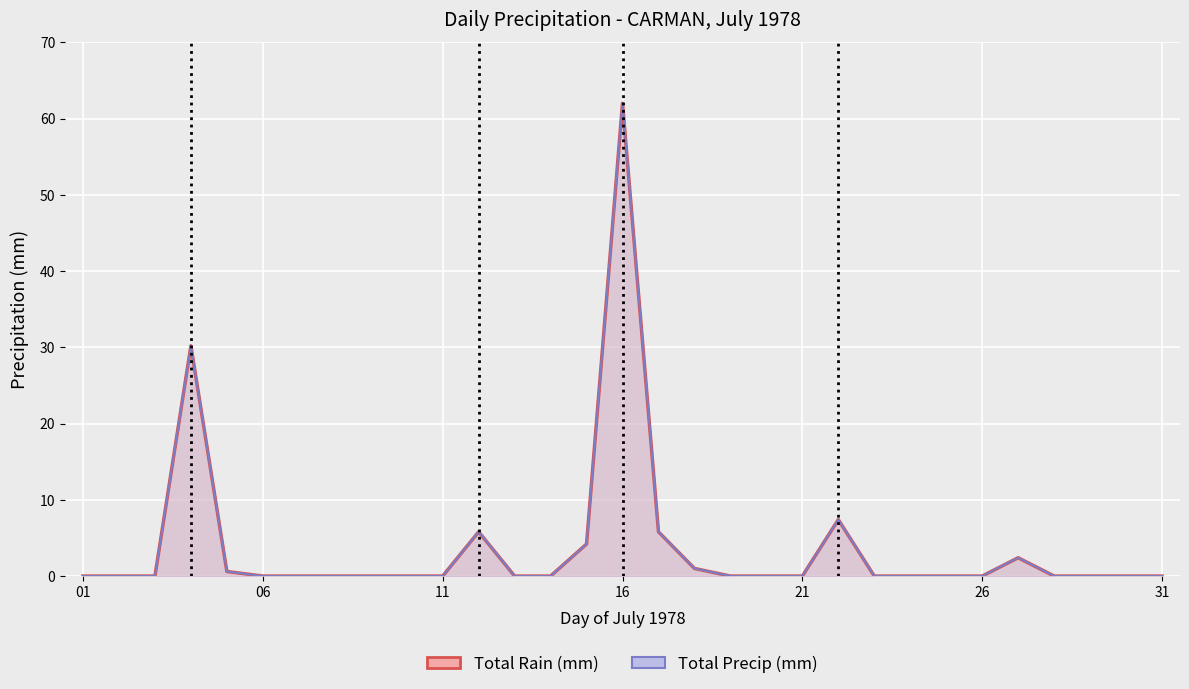

Count the number of data series in this chart.

2